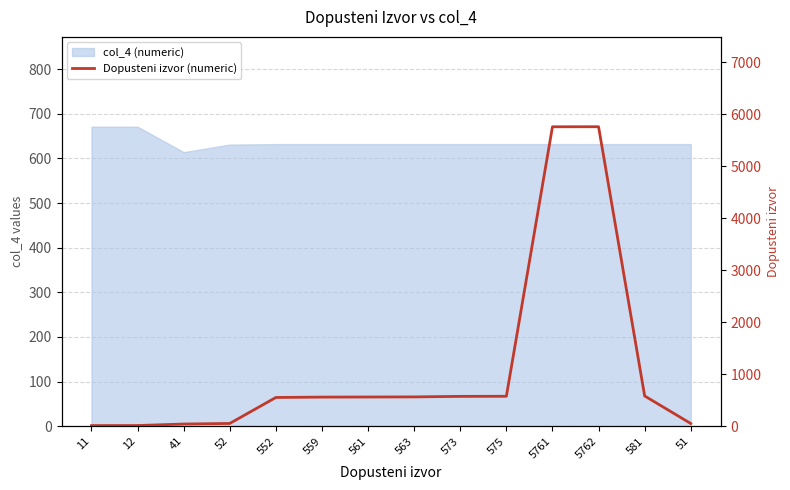

What is the maximum value shown in the chart?

5762